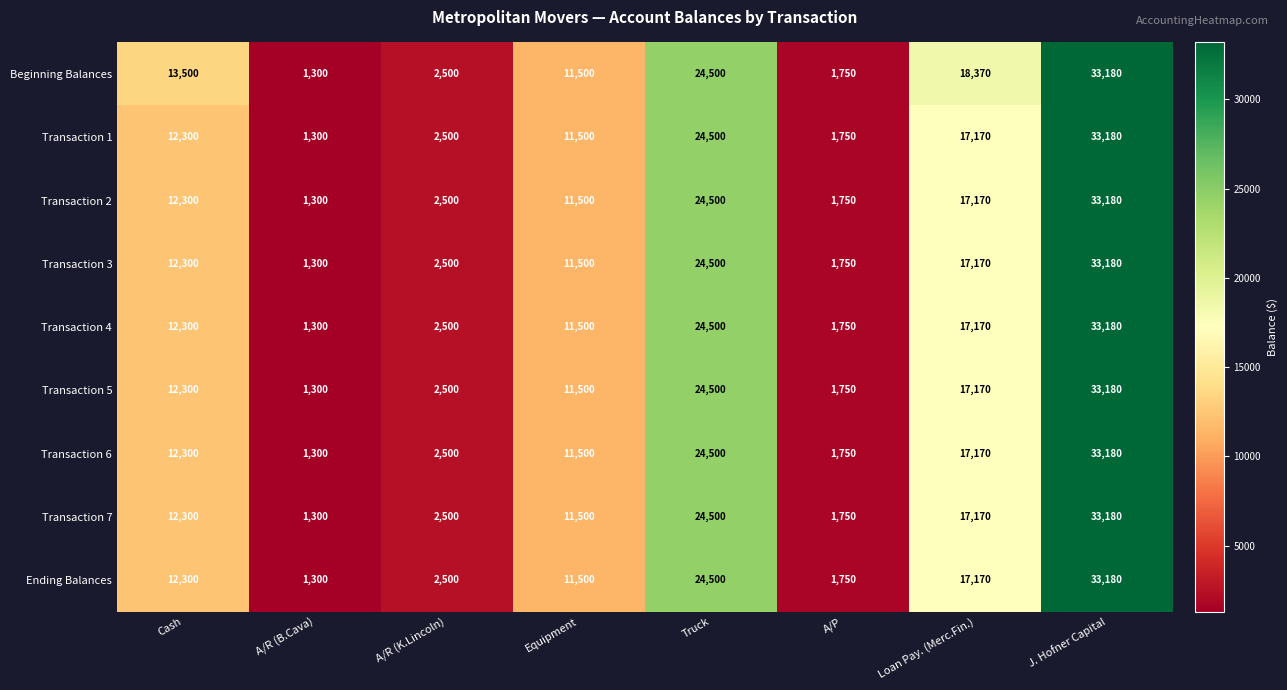

What is the difference between the Ending Balances values at Cash and Loan Pay. (Merc.Fin.)?

4870